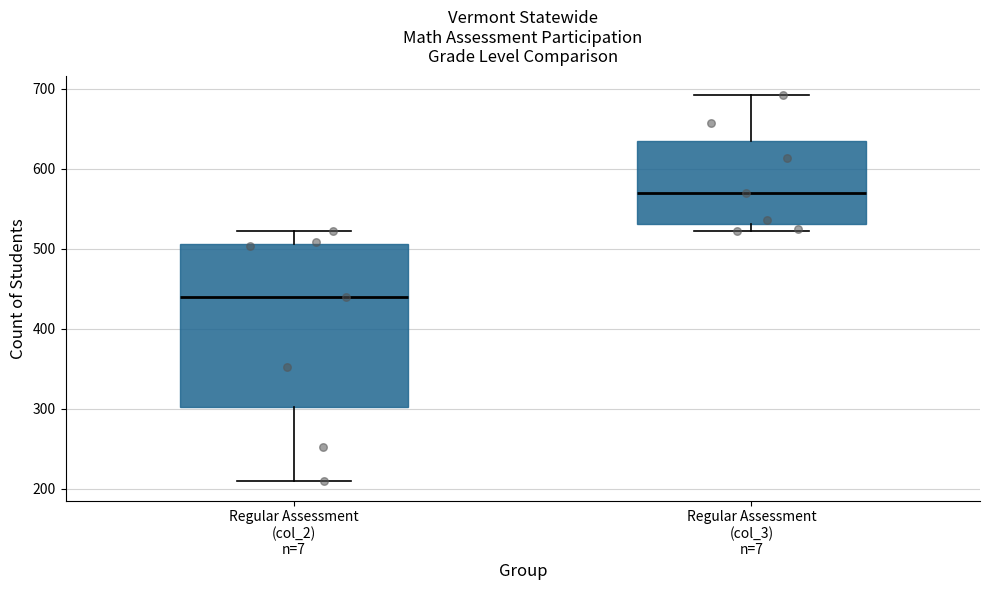

Reading left to right, read every box against the y-axis: the position of its median line, the range the box covers, and the ends of its whiskers. The values are not printed on the chart, so give them approximately, as read against the axis.

Regular Assessment (col_2) n=7: median 440, box 300 to 510, whiskers 210 to 520
Regular Assessment (col_3) n=7: median 570, box 530 to 640, whiskers 520 to 690